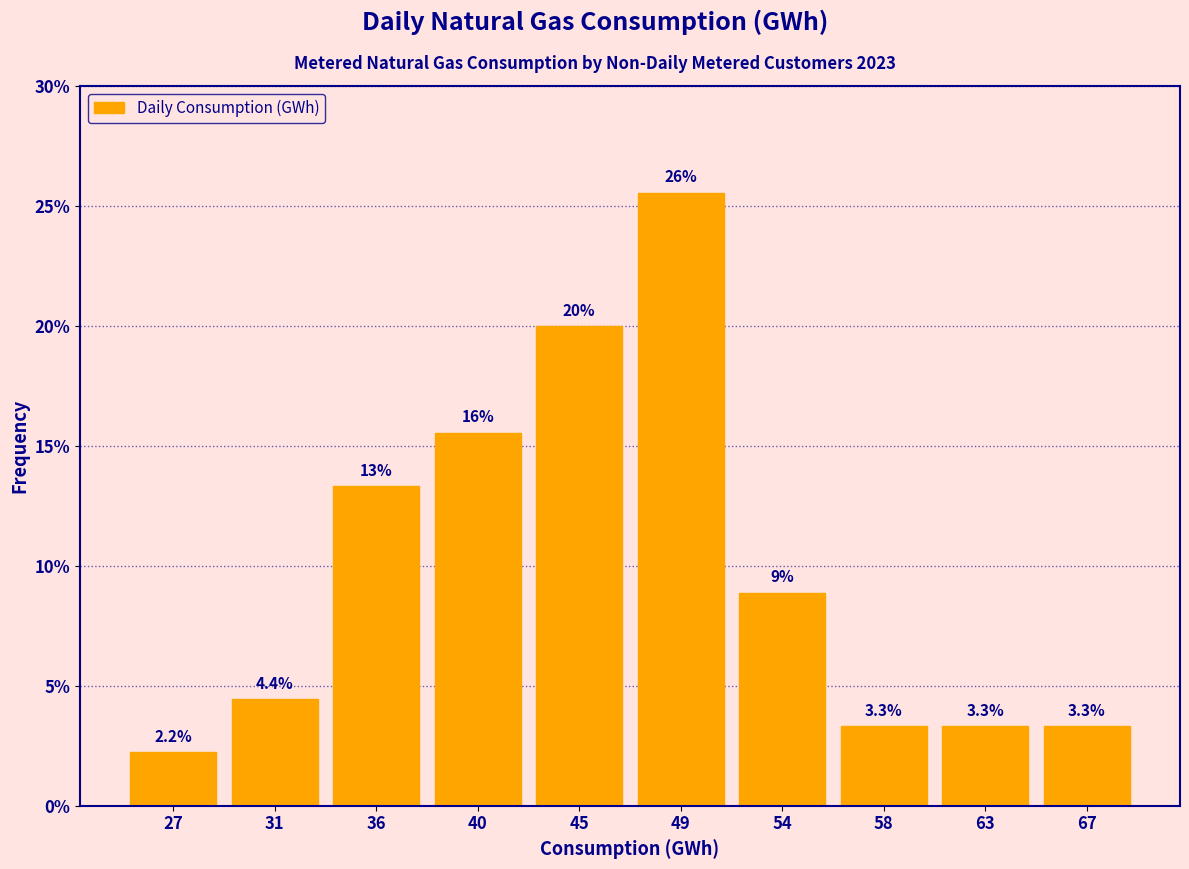

Reading right to left, list all the values displayed in this chart.

67=3.3	63=3.3	58=3.3	54=8.9	49=25.6	45=20.0	40=15.6	36=13.3	31=4.4	27=2.2